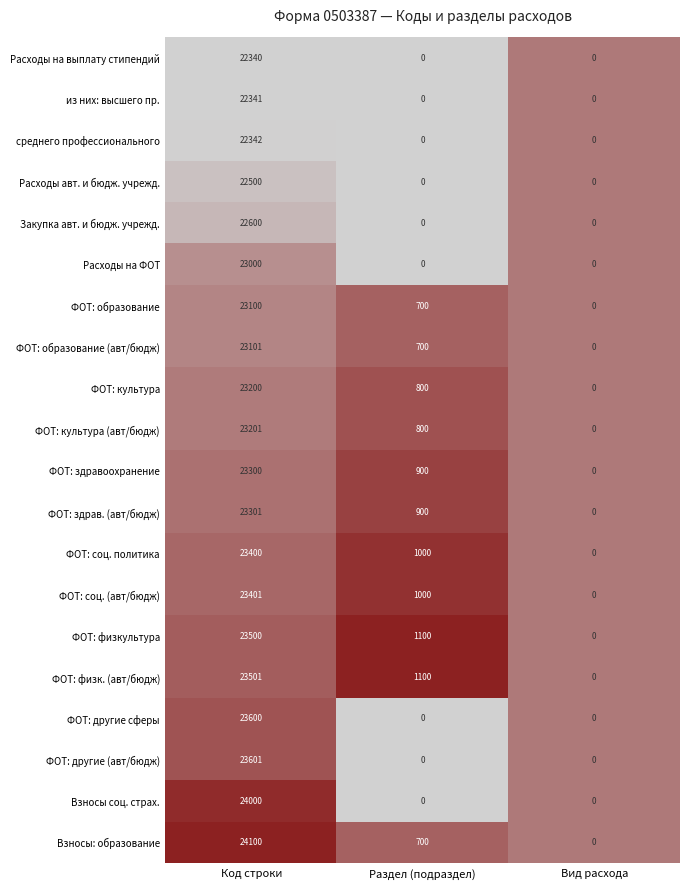

Reading left to right, what are all the values shown in this chart?

Расходы на выплату стипендий: 0=22340	1=0	2=0
из них: высшего пр.: 0=22341	1=0	2=0
среднего профессионального: 0=22342	1=0	2=0
Расходы авт. и бюдж. учрежд.: 0=22500	1=0	2=0
Закупка авт. и бюдж. учрежд.: 0=22600	1=0	2=0
Расходы на ФОТ: 0=23000	1=0	2=0
ФОТ: образование: 0=23100	1=700	2=0
ФОТ: образование (авт/бюдж): 0=23101	1=700	2=0
ФОТ: культура: 0=23200	1=800	2=0
ФОТ: культура (авт/бюдж): 0=23201	1=800	2=0
ФОТ: здравоохранение: 0=23300	1=900	2=0
ФОТ: здрав. (авт/бюдж): 0=23301	1=900	2=0
ФОТ: соц. политика: 0=23400	1=1000	2=0
ФОТ: соц. (авт/бюдж): 0=23401	1=1000	2=0
ФОТ: физкультура: 0=23500	1=1100	2=0
ФОТ: физк. (авт/бюдж): 0=23501	1=1100	2=0
ФОТ: другие сферы: 0=23600	1=0	2=0
ФОТ: другие (авт/бюдж): 0=23601	1=0	2=0
Взносы соц. страх.: 0=24000	1=0	2=0
Взносы: образование: 0=24100	1=700	2=0